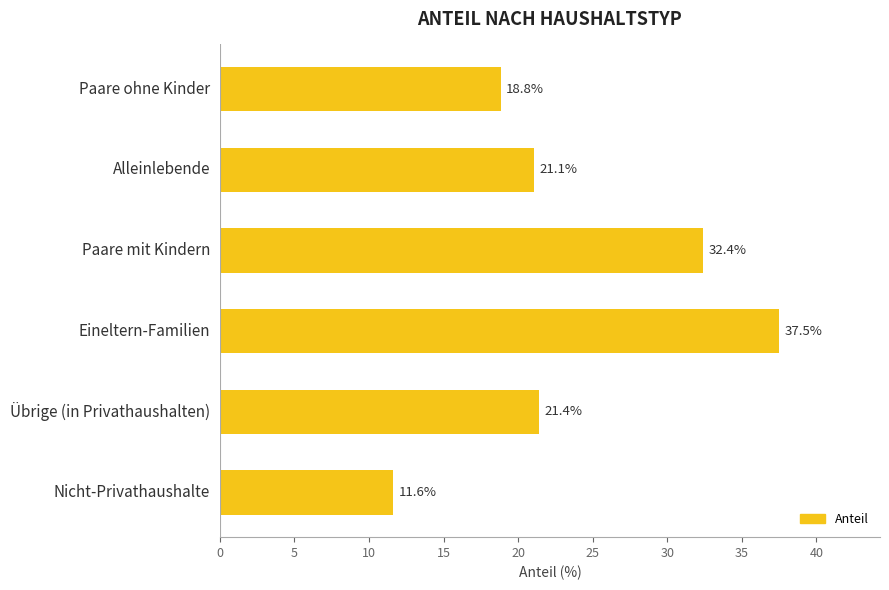

Reading top to bottom, transcribe all the data shown in this chart.

Paare ohne Kinder=18.8	Alleinlebende=21.1	Paare mit Kindern=32.4	Eineltern-Familien=37.5	Übrige (in Privathaushalten)=21.4	Nicht-Privathaushalte=11.6